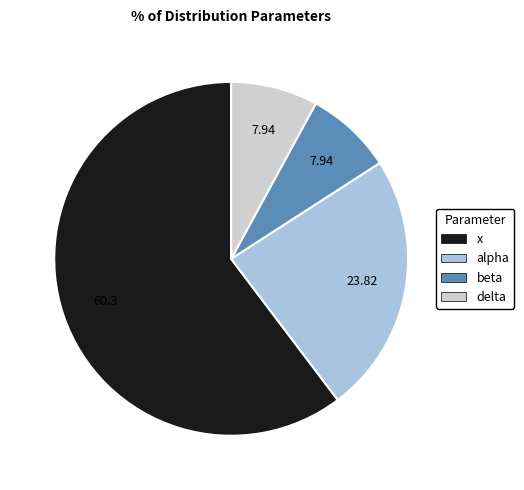

What is the largest slice in the pie chart?

x